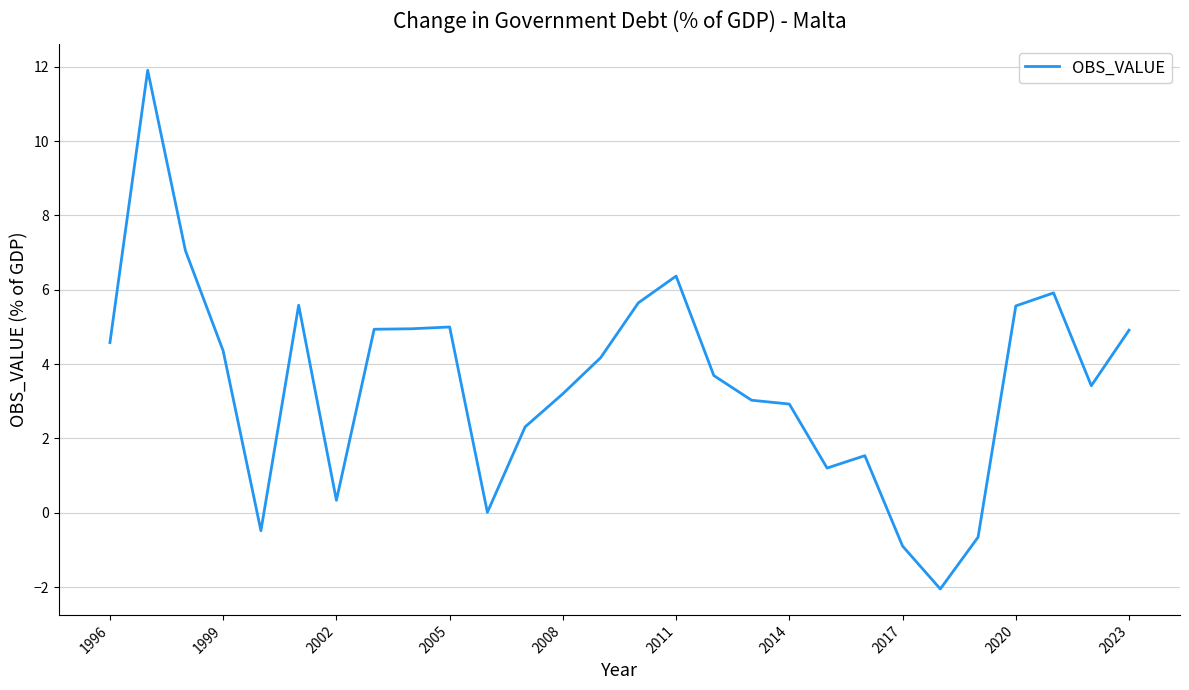

What is the greatest value displayed?

11.9